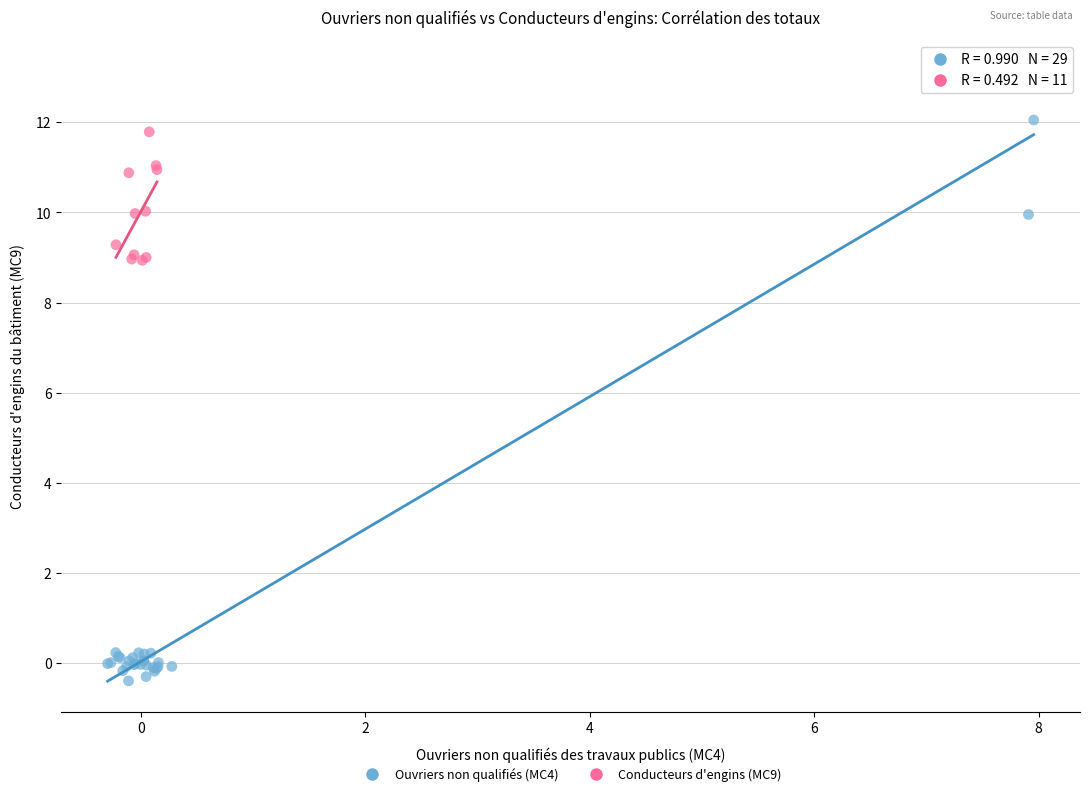

What are all the series names shown in the legend?

Ouvriers non qualifiés (MC4), Conducteurs d'engins (MC9)